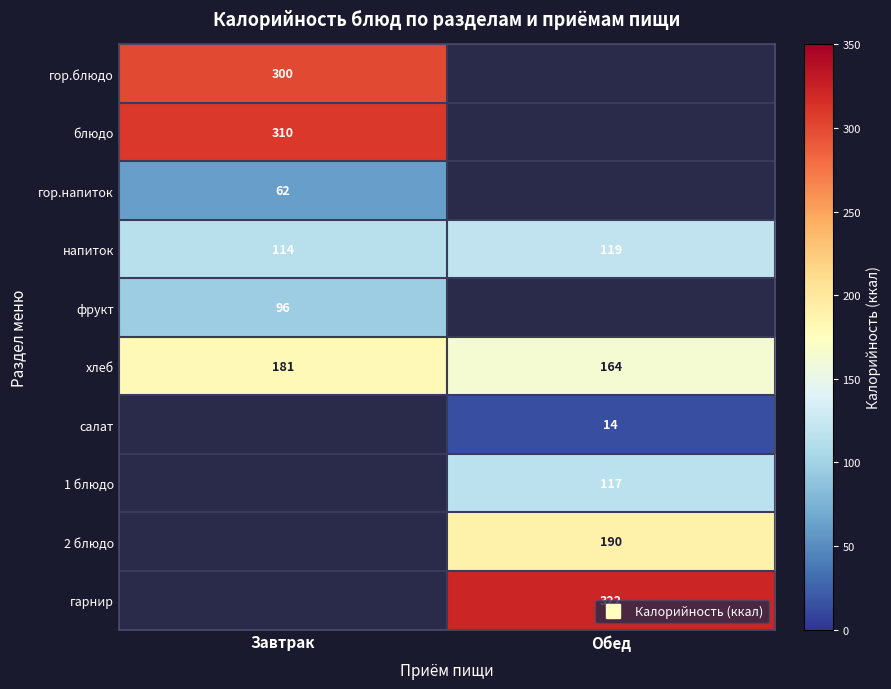

At how many categories does at least one series exceed 164?

2